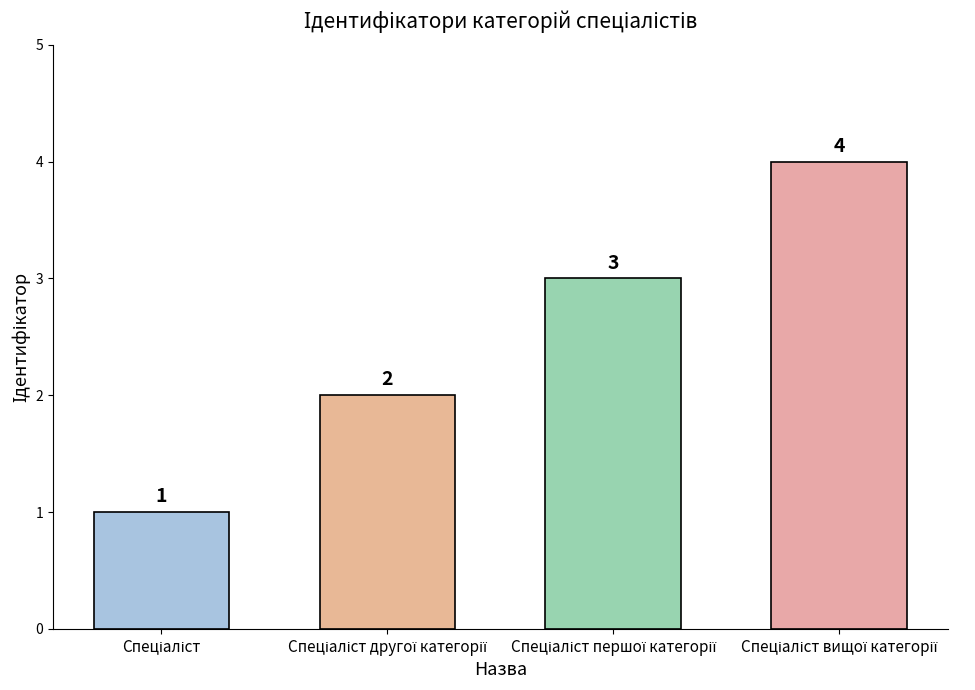

What is the value of the 3rd bar from the left?

3